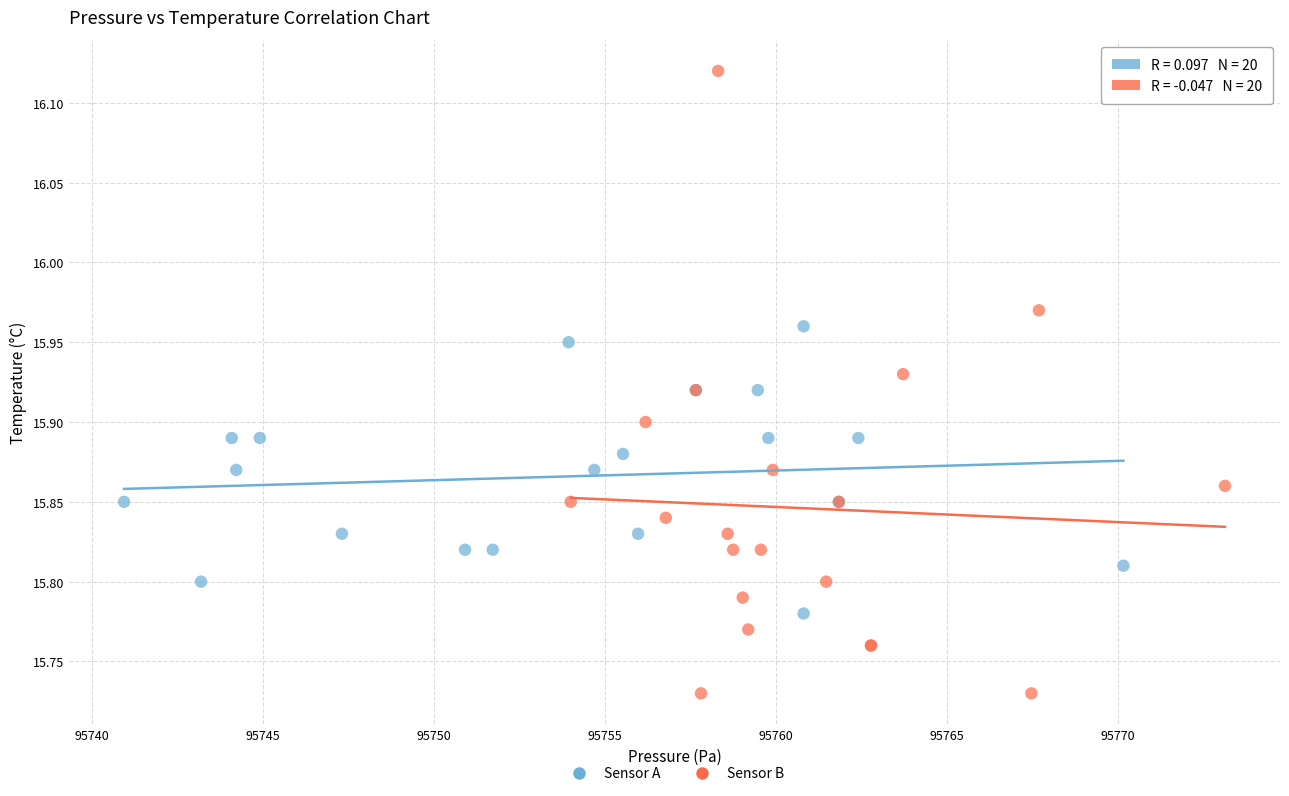

Which series has the largest Y range (max minus min)?

Sensor B